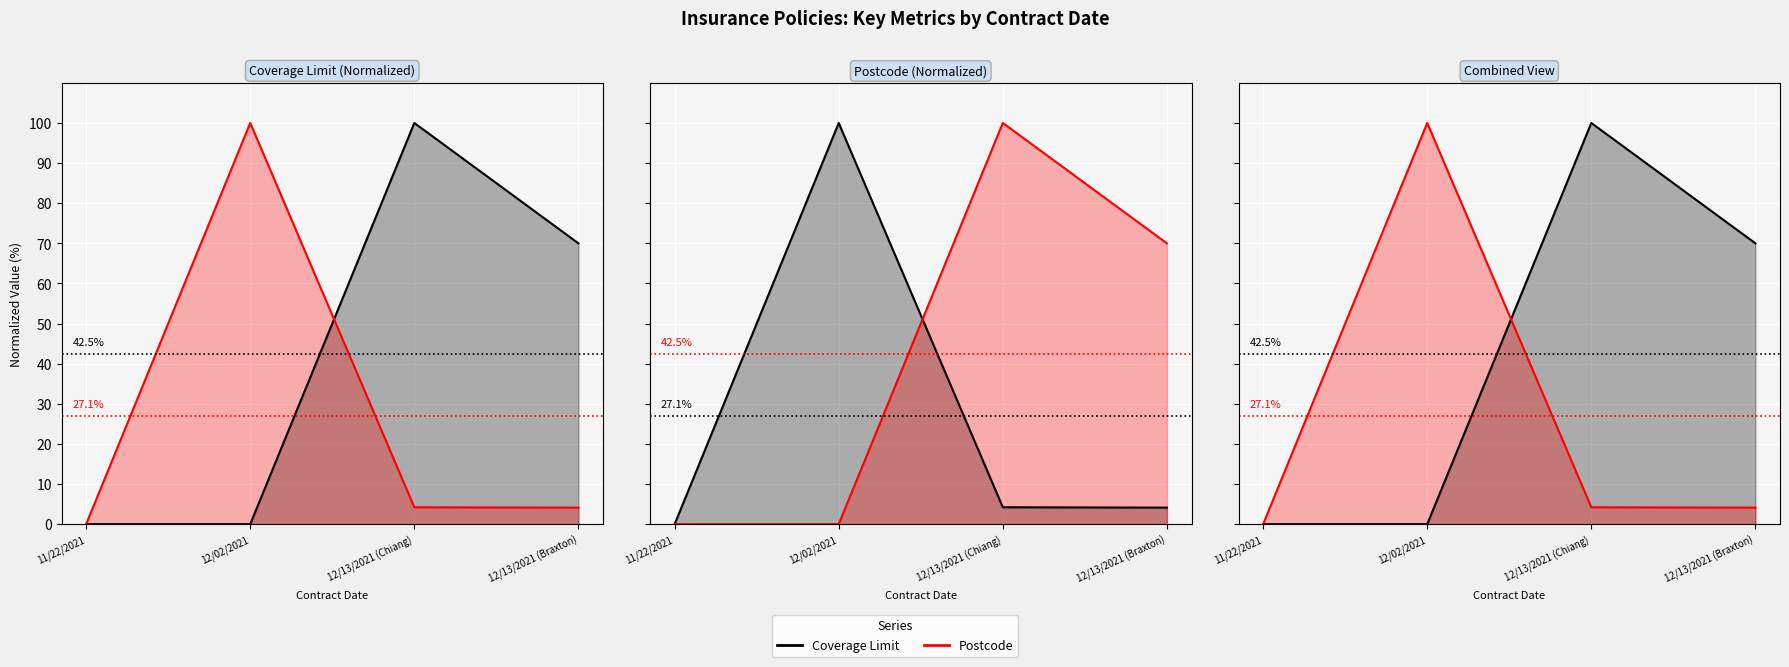

At which label is Coverage Limit line closest to 50?

12/13/2021 (Braxton)